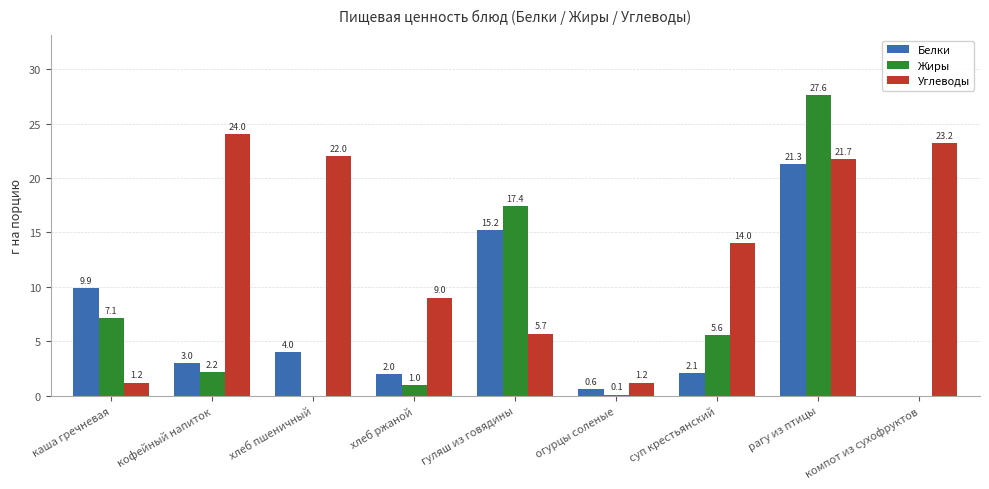

What are all the series names shown in the legend?

Белки, Жиры, Углеводы